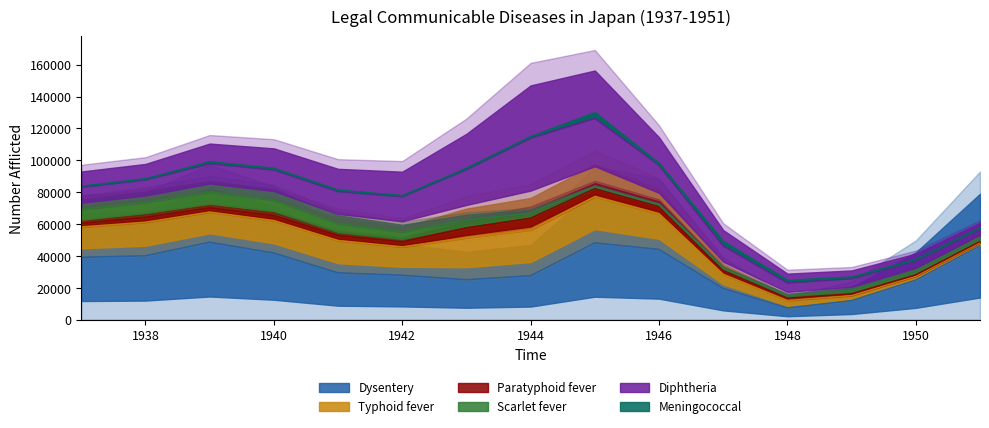

Between which two adjacent categories do Dysentery and Diphtheria first intersect?

1942 and 1943